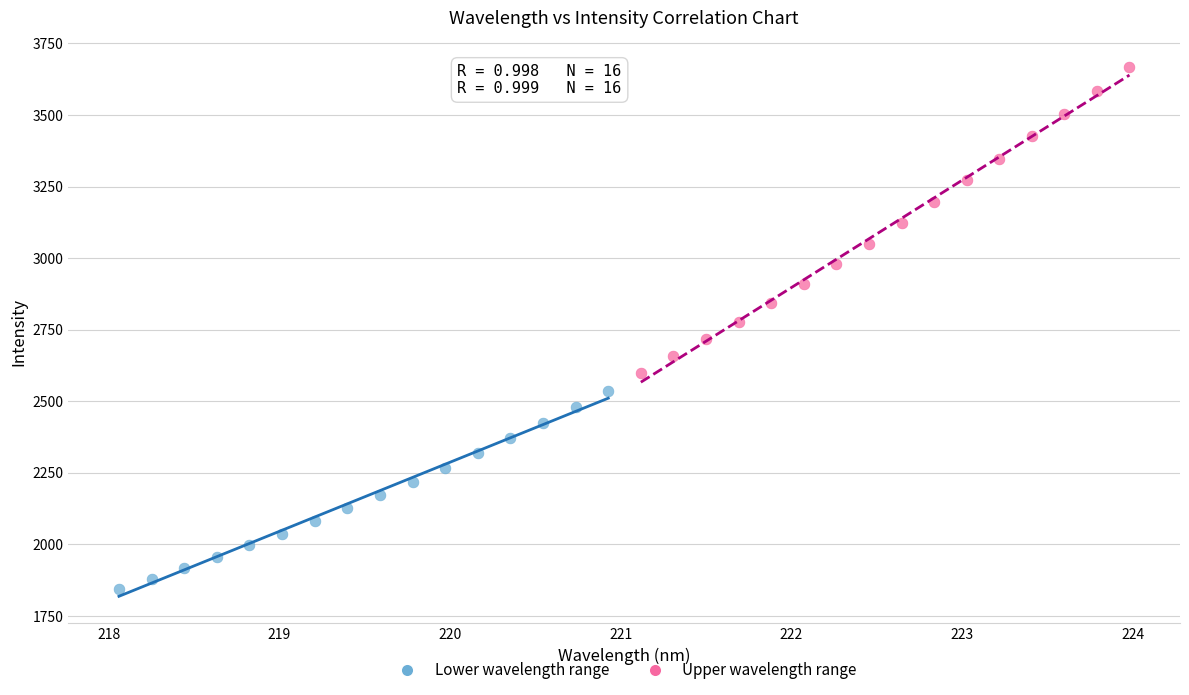

Which series contains the highest Y value?

Upper wavelength range